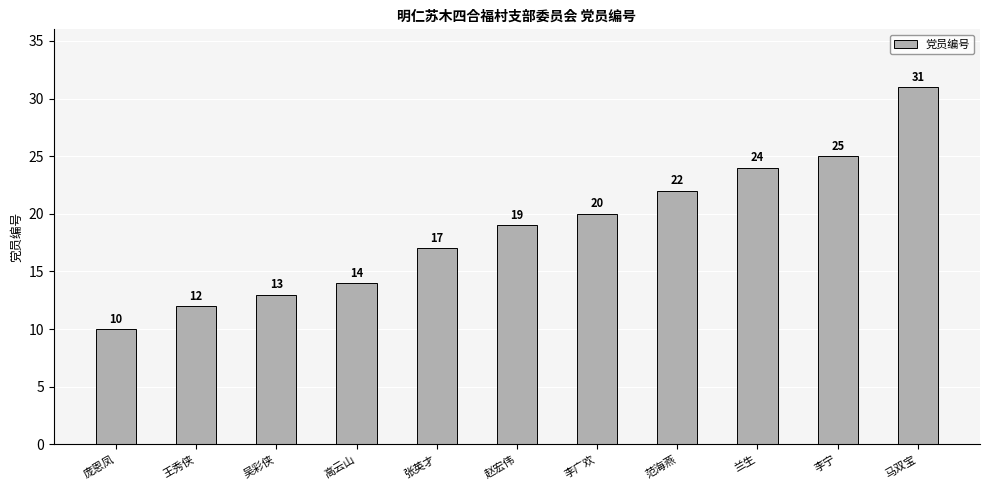

Is it true that the value at 王秀侠 is 12?

True